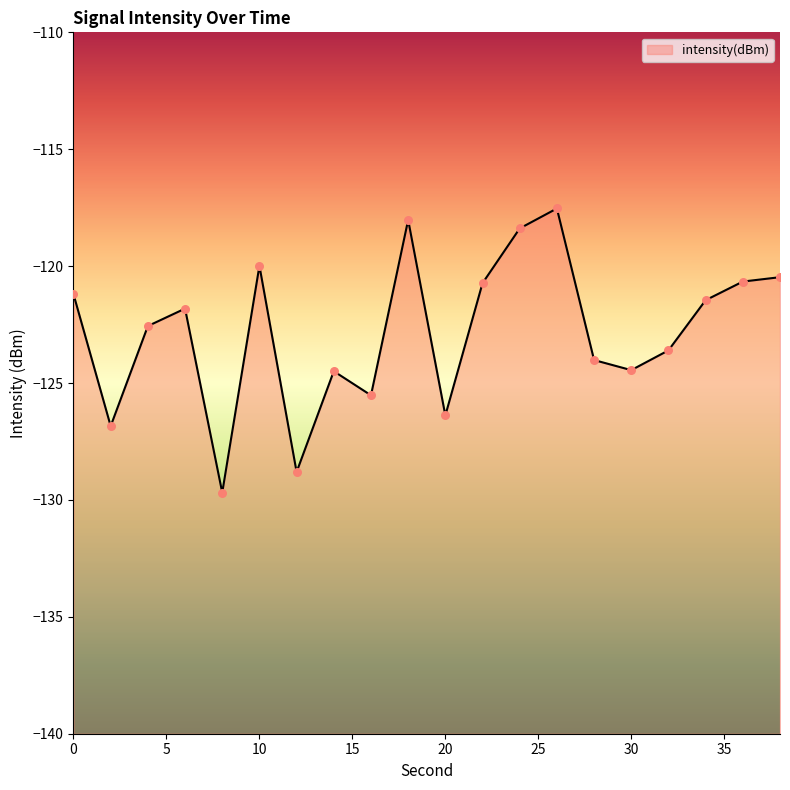

What is the change in value from 4 to 22?

+1.8